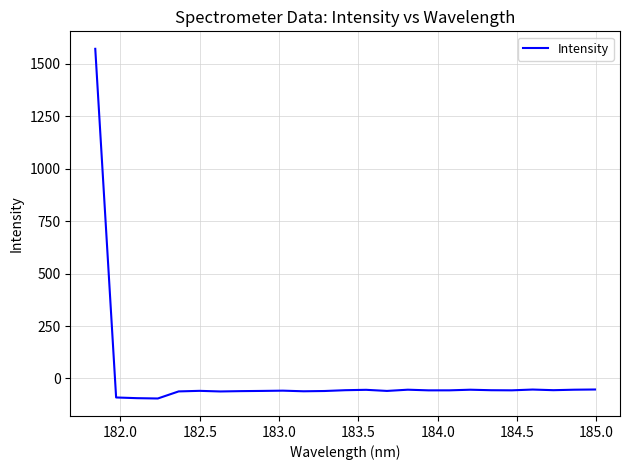

What is the difference between the maximum and minimum values?

1666.7